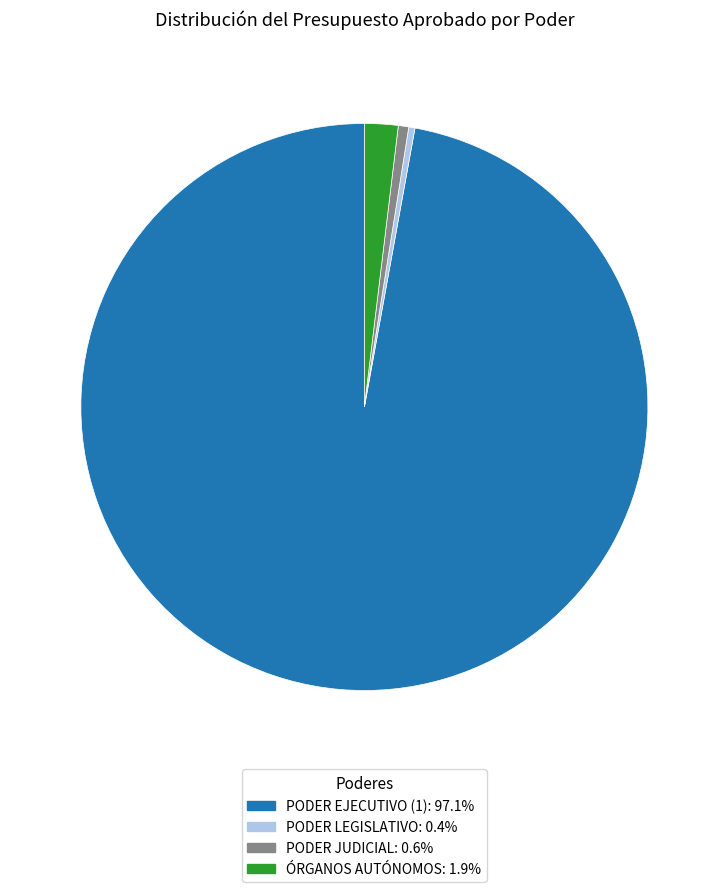

True or false: PODER JUDICIAL accounts for 11% of the total.

False